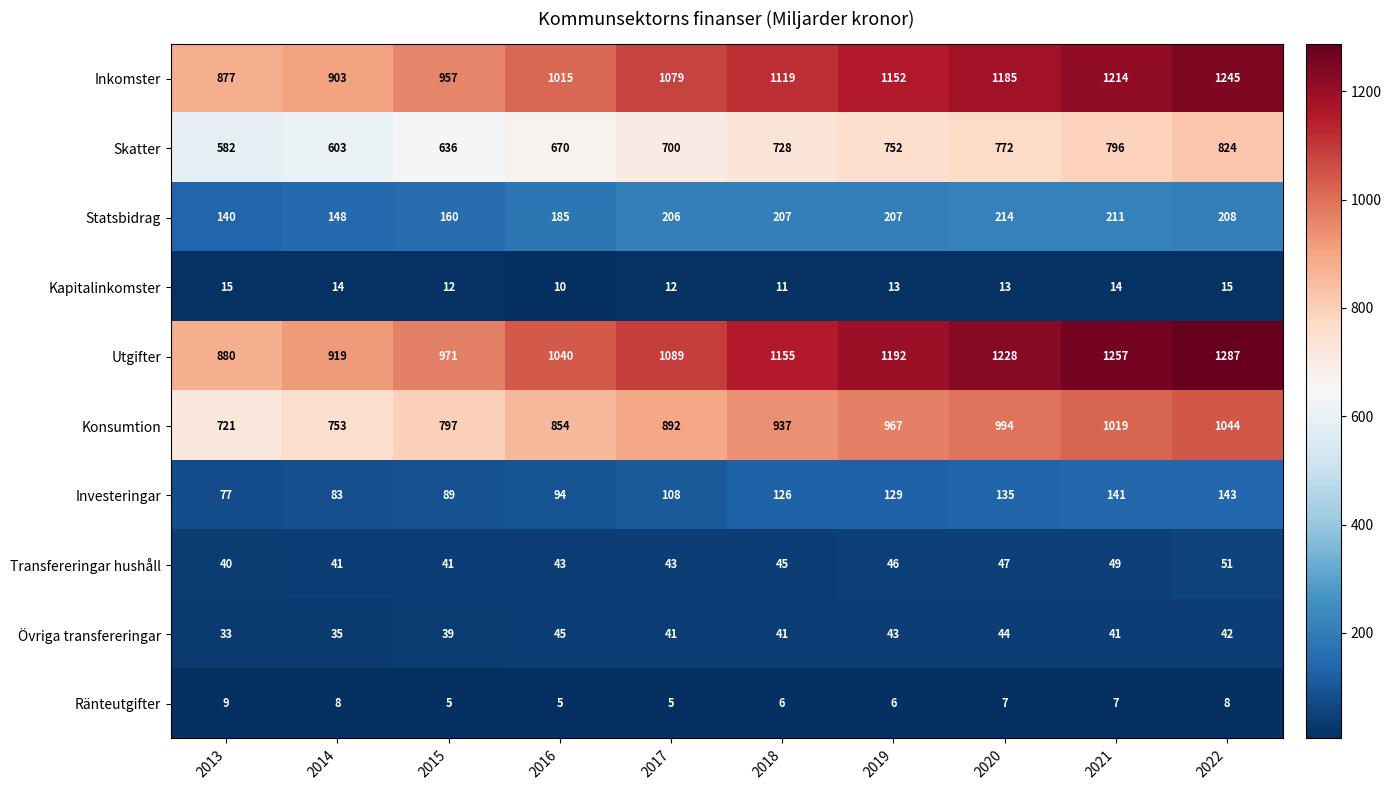

Count the number of data series in this chart.

10